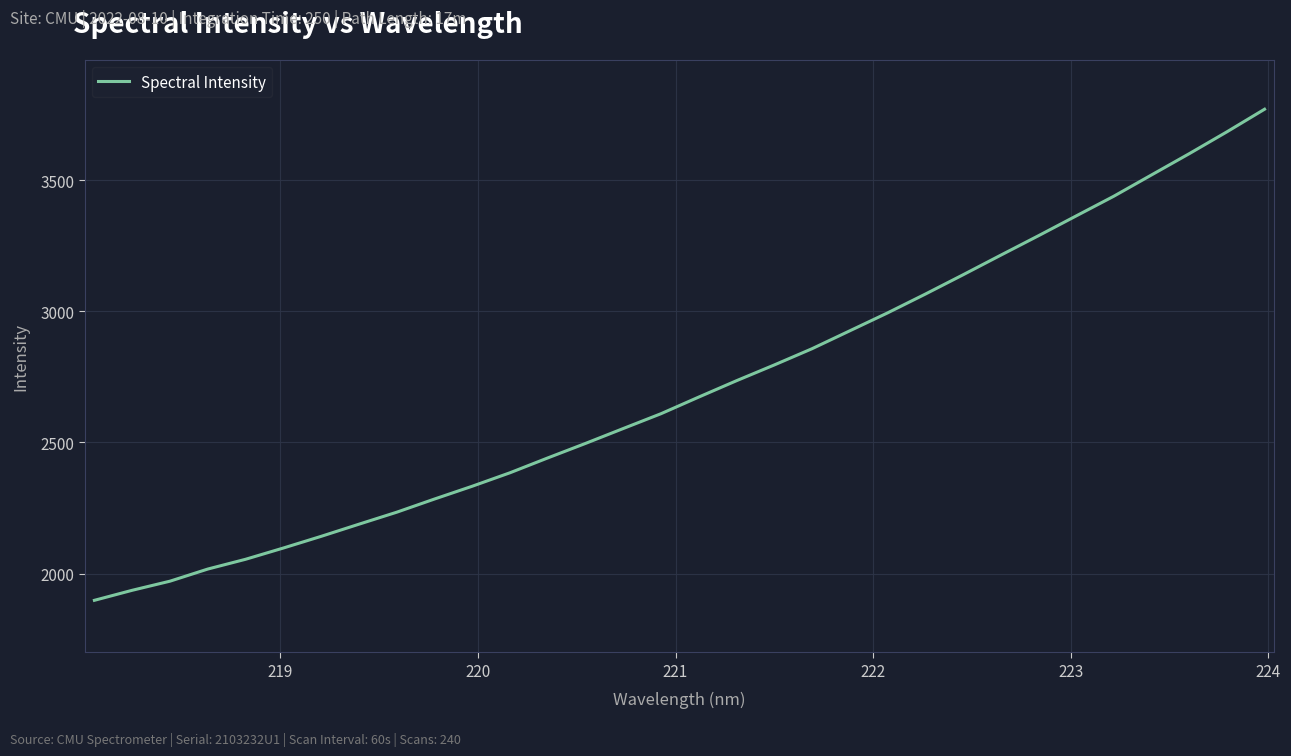

What is the smallest value displayed?

1898.0